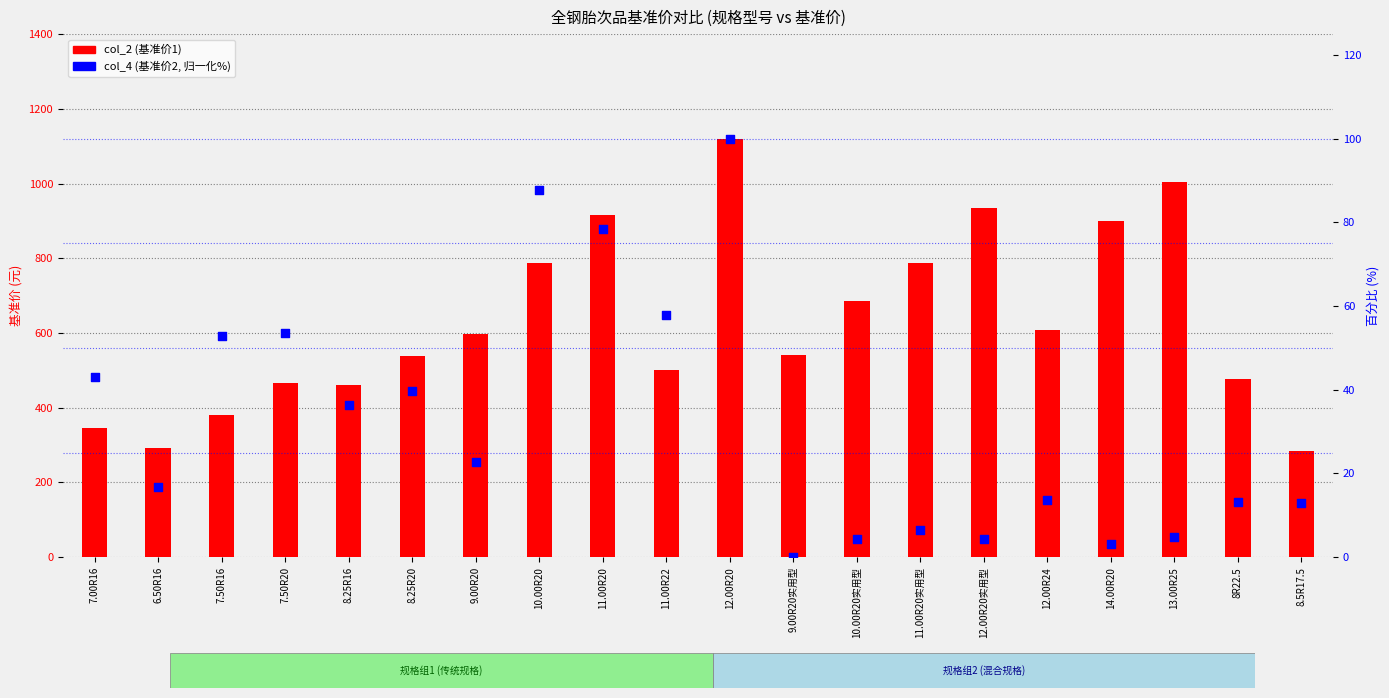

Which series reaches the minimum Y coordinate?

col_4 (基准价2, 百分比归一化)